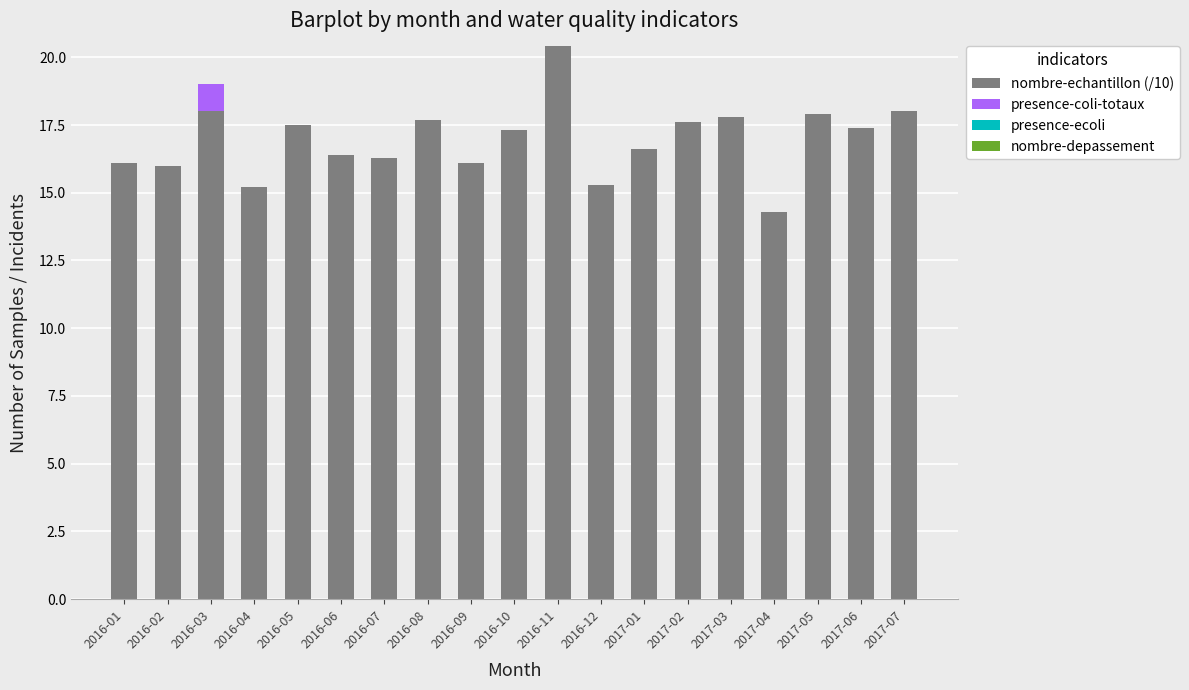

What is the sum of all nombre-echantillon (/10) values?

321.9